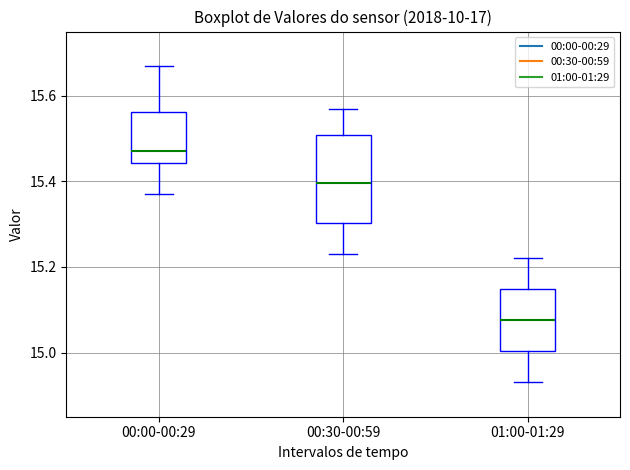

Which box has the highest median line?

00:00-00:29